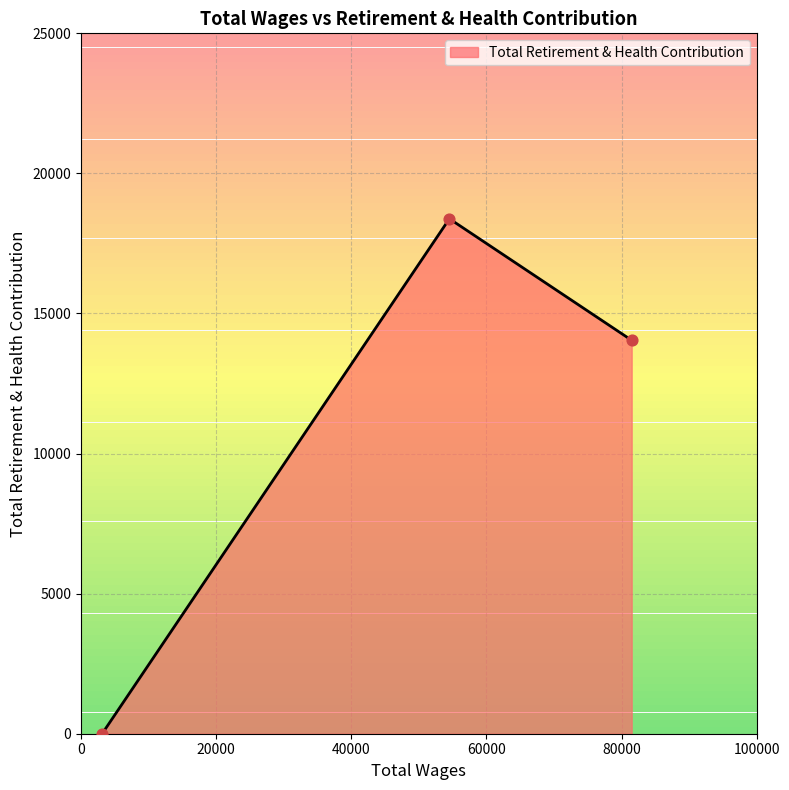

What is the difference between the maximum and minimum values?

18382